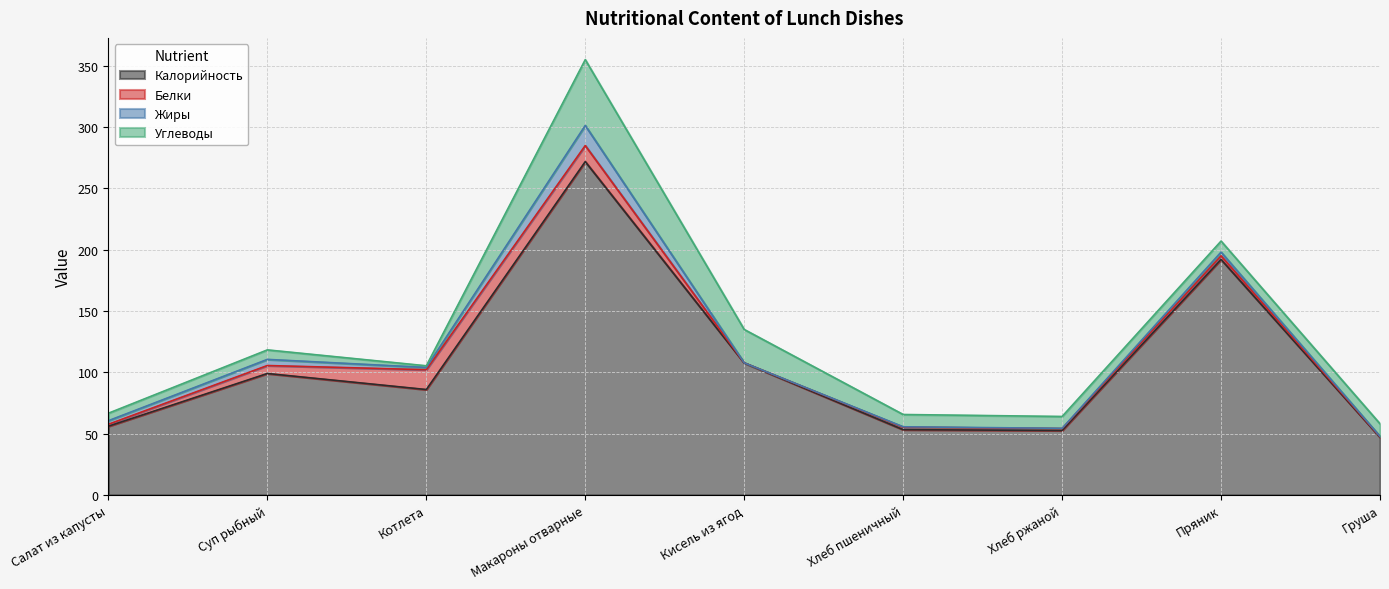

What is the label of the 6th point from the right?

Макароны отварные